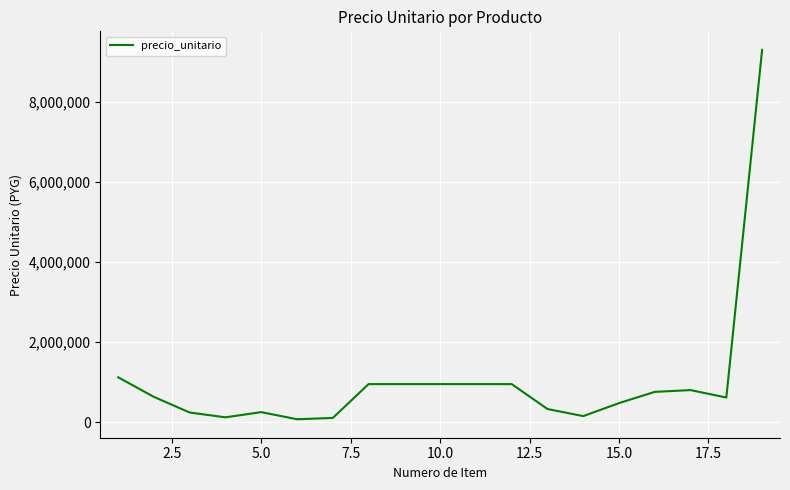

What is the difference between the maximum and minimum values?

9228000